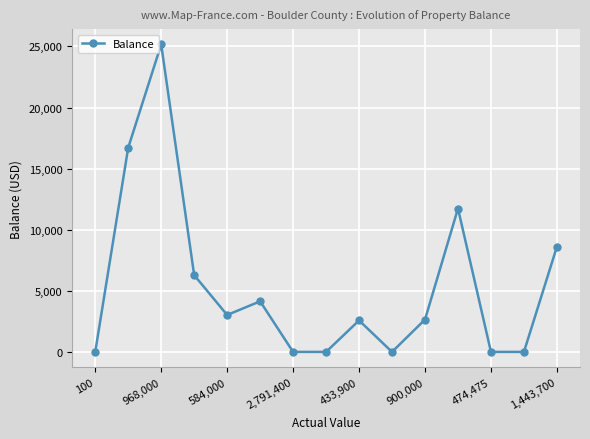

What is the maximum value shown in the chart?

25166.9